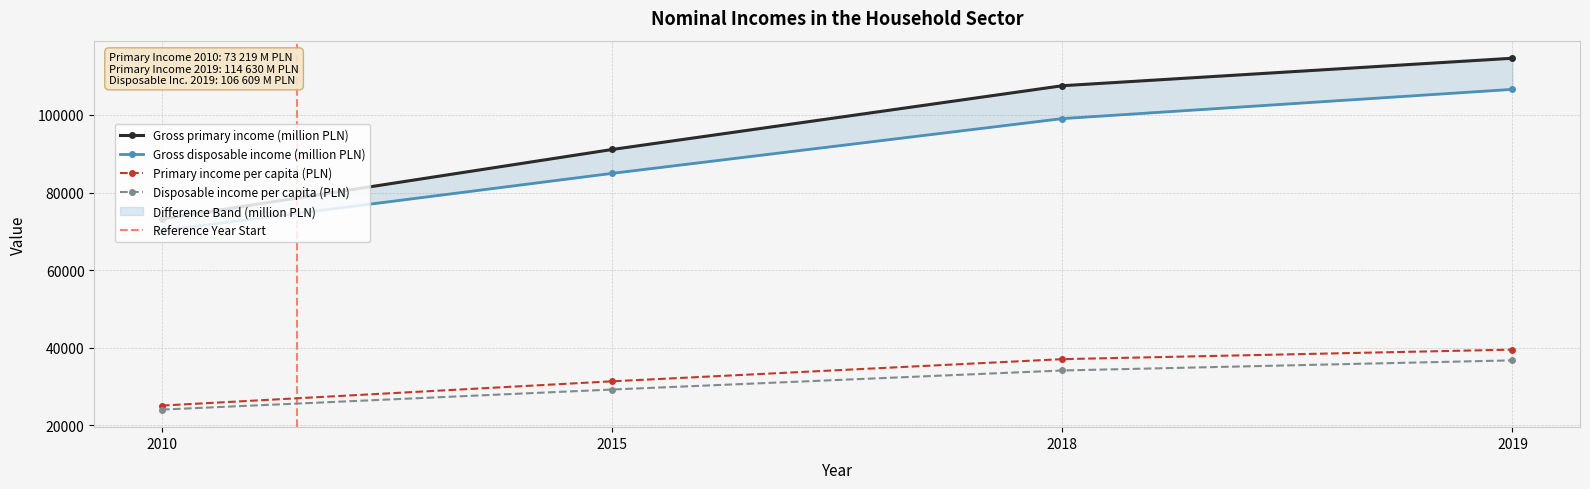

Which series has the widest spread of values?

Gross primary income (million PLN)